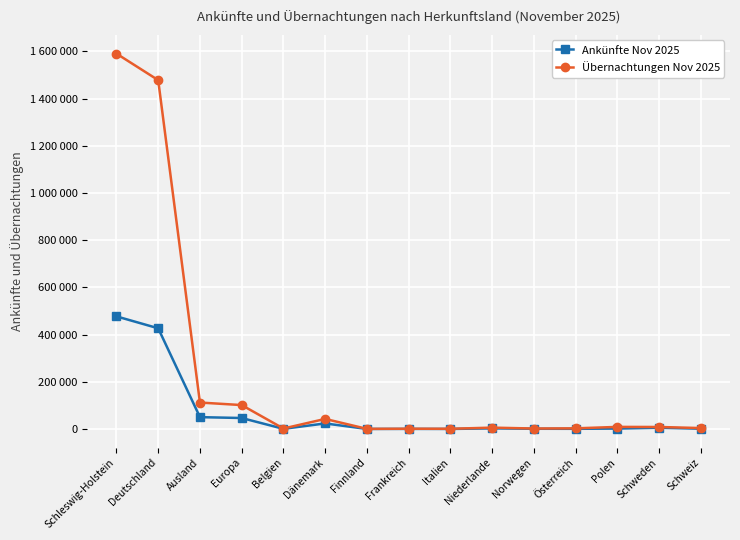

At Ausland, list the series in order from smallest to largest.

Ankünfte Nov 2025, Übernachtungen Nov 2025